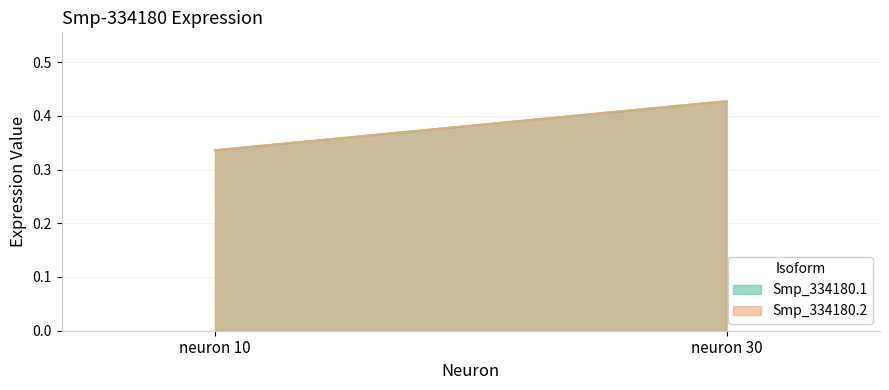

Rank the series by their maximum value, from highest to lowest.

Smp_334180.1, Smp_334180.2